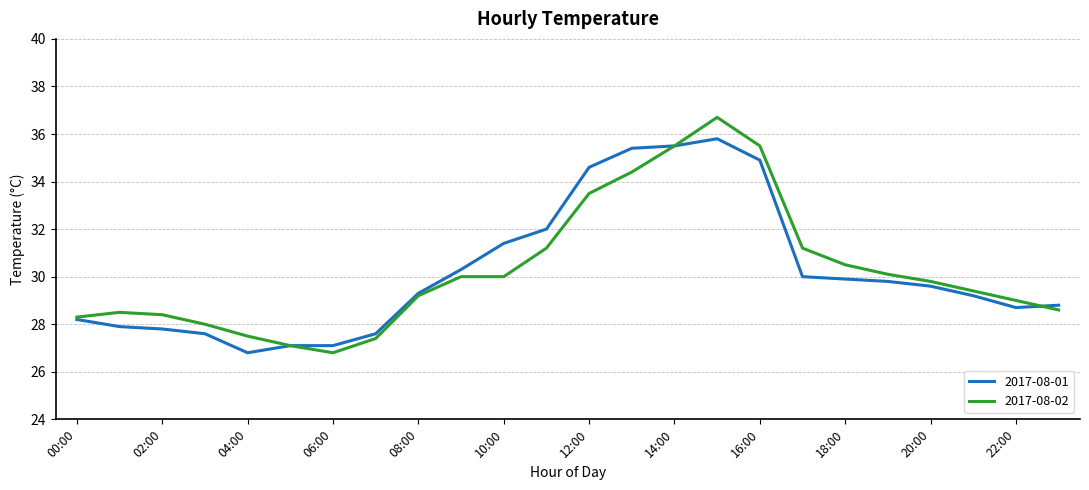

Rank the series by their maximum value, from highest to lowest.

2017-08-02, 2017-08-01